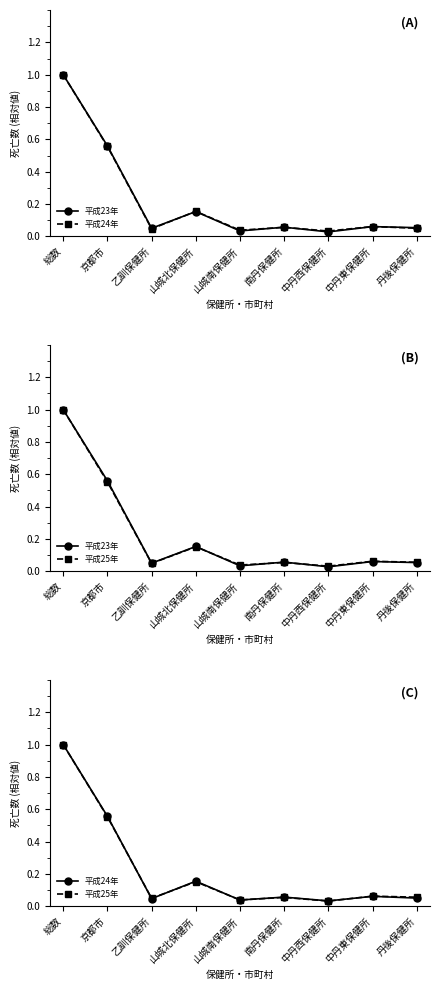

How many data points does each series have?

9